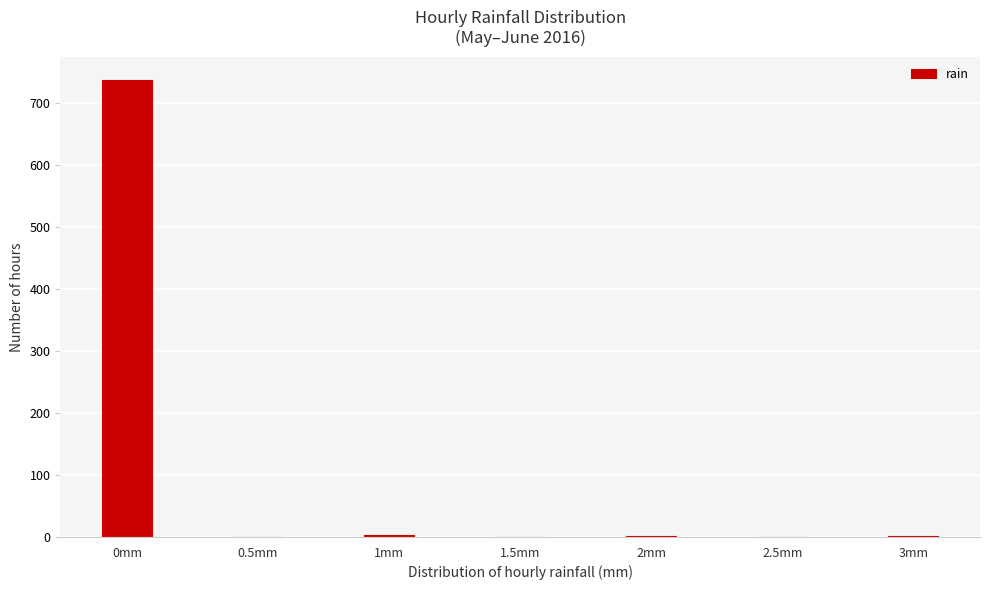

What is the sum of all values?

744